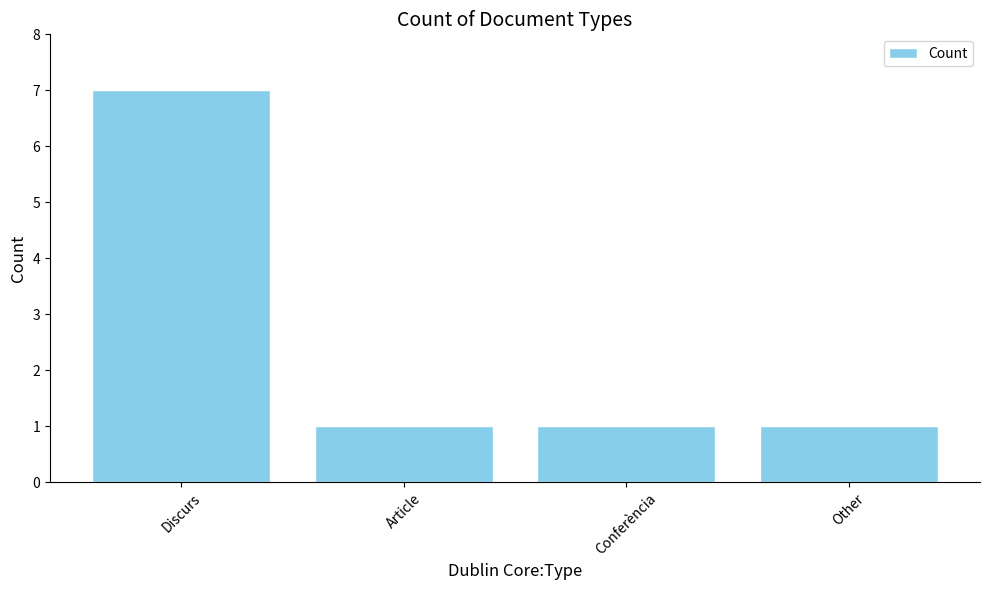

Reading left to right, what are all the values shown in this chart?

Discurs=7	Article=1	Conferència=1	Other=1